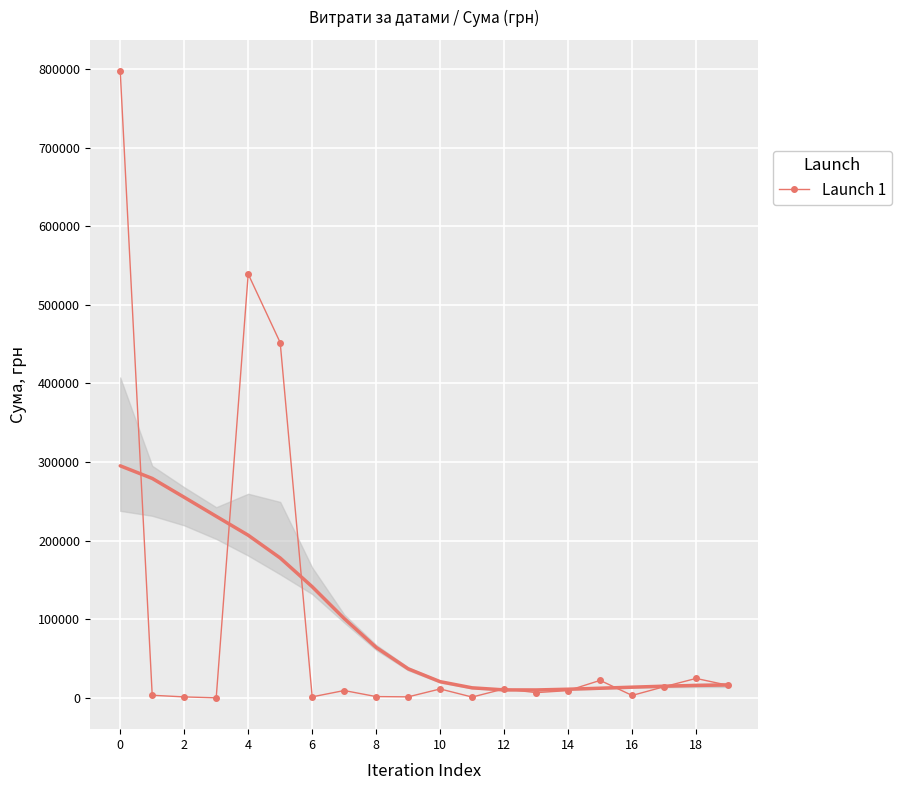

What is the value of the 1st point from the left?

797084.1